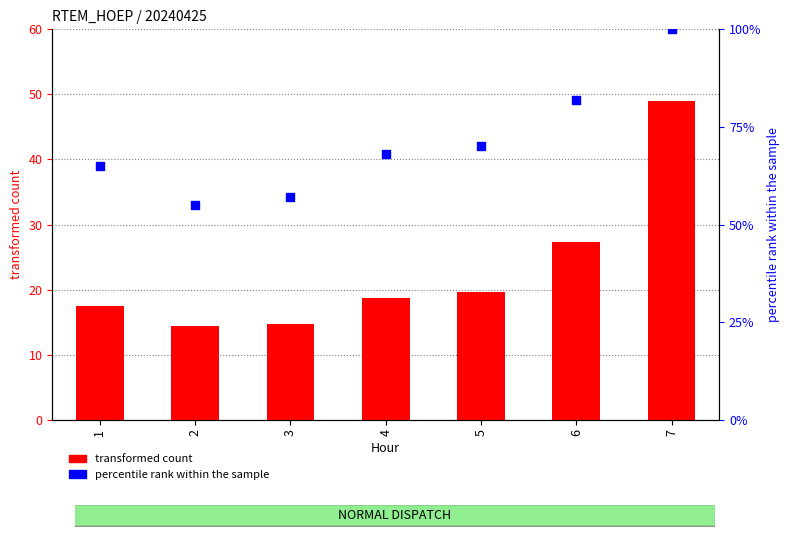

Which series reaches the minimum Y coordinate?

transformed count